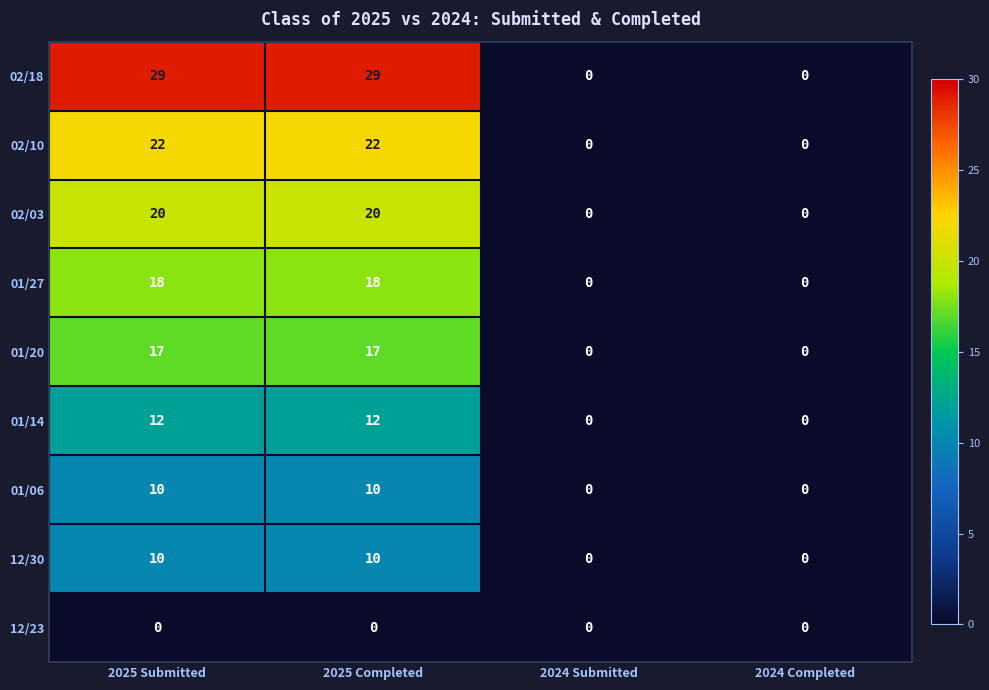

What is the sum of all 12/30 values?

20